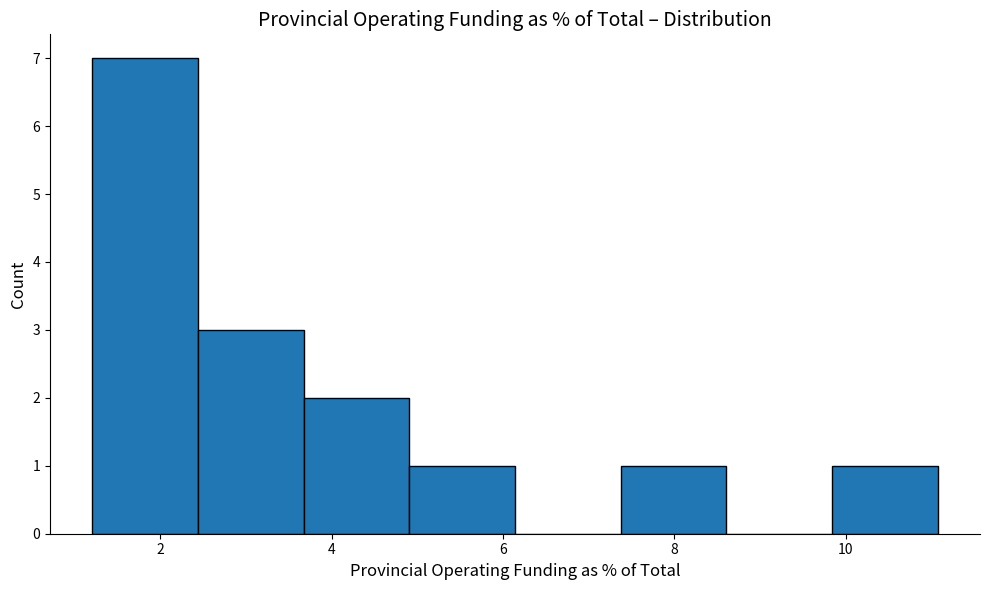

Reading left to right, transcribe this chart: for each bar, give the range it covers on the x-axis and its height. Neither the bar edges nor the heights are printed on the chart, so give them approximately, as read against the axes.

1.2 to 2.4: 7
2.4 to 3.6: 3
3.6 to 5.0: 2
5.0 to 6.2: 1
6.2 to 7.4: 0
7.4 to 8.6: 1
8.6 to 9.8: 0
9.8 to 11.0: 1